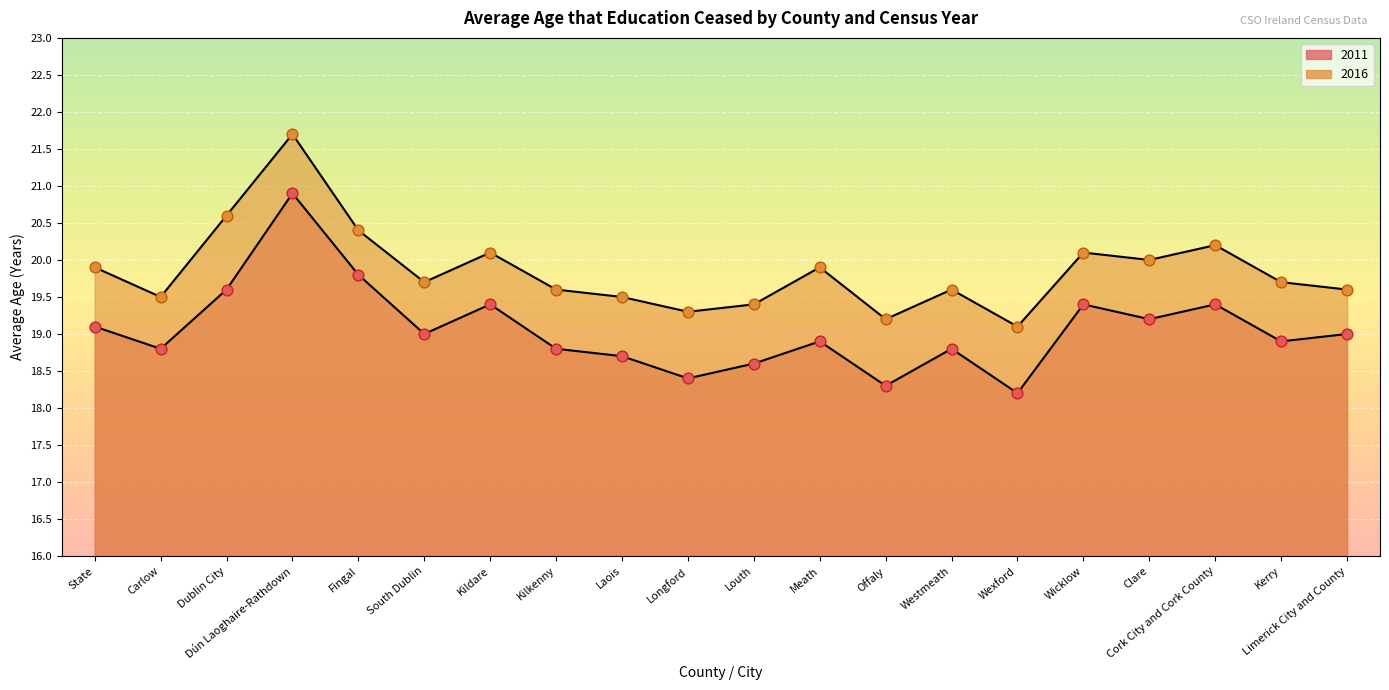

What are all the series names shown in the legend?

2011, 2016